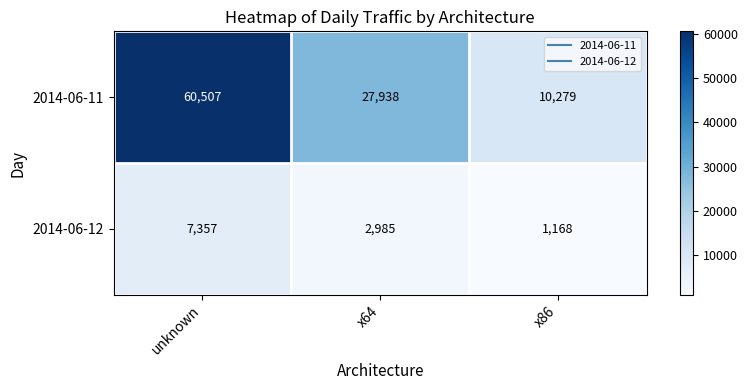

Reading left to right, list all the values displayed in this chart.

2014-06-11: 60507	27938	10279
2014-06-12: 7357	2985	1168